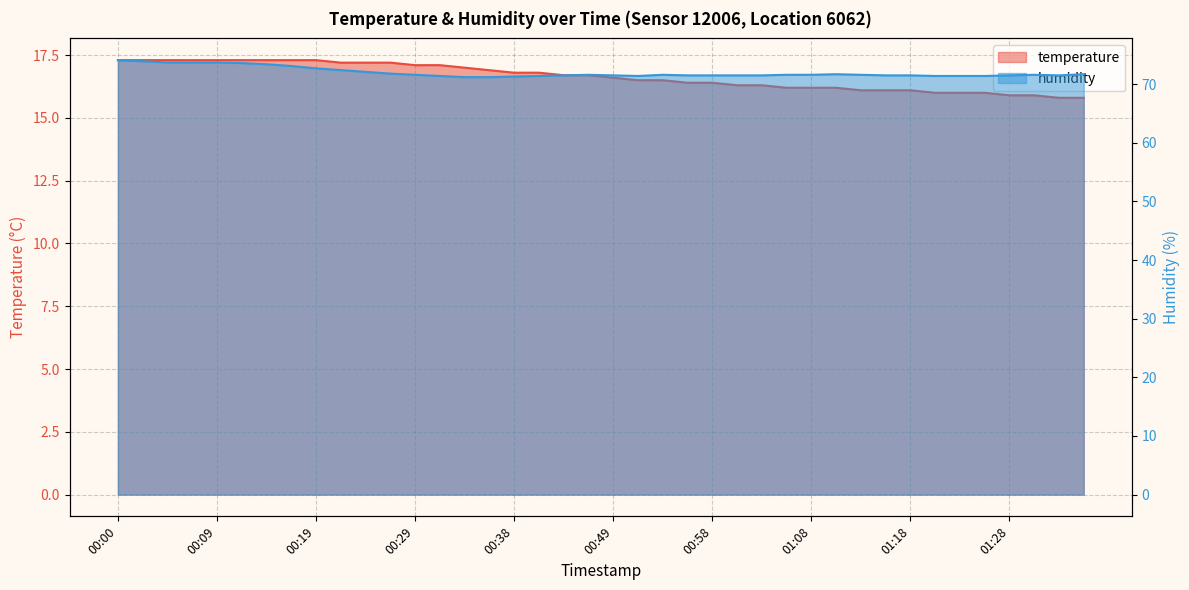

What is the difference between the maximum and minimum values in the humidity series?

2.9